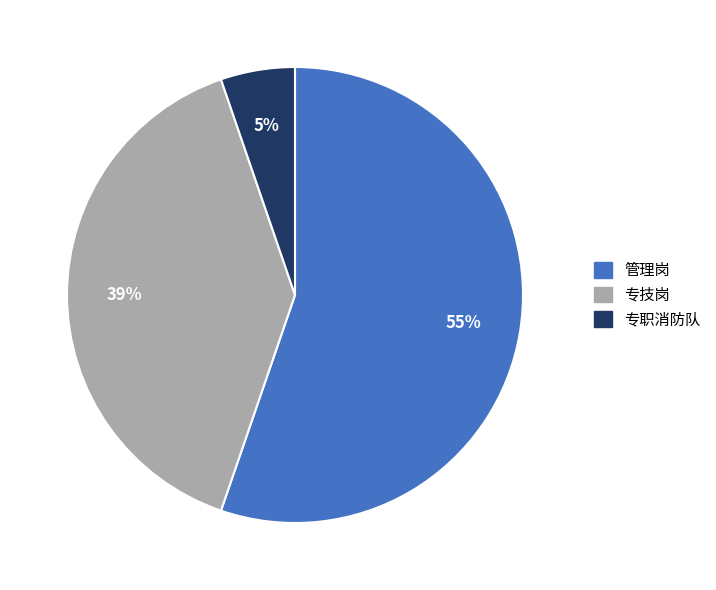

Is there a majority slice in this chart?

Yes